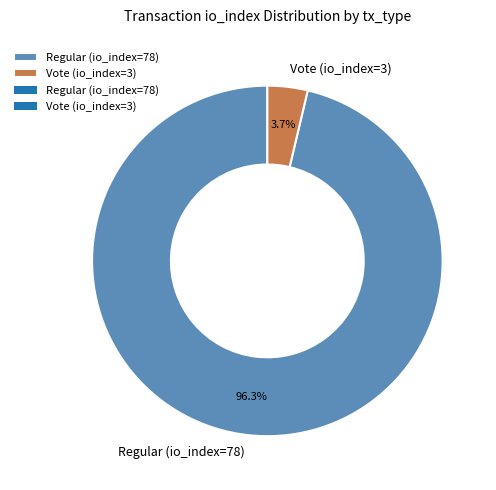

To the nearest percent, what percentage of the pie is Vote (io_index=3)?

4%